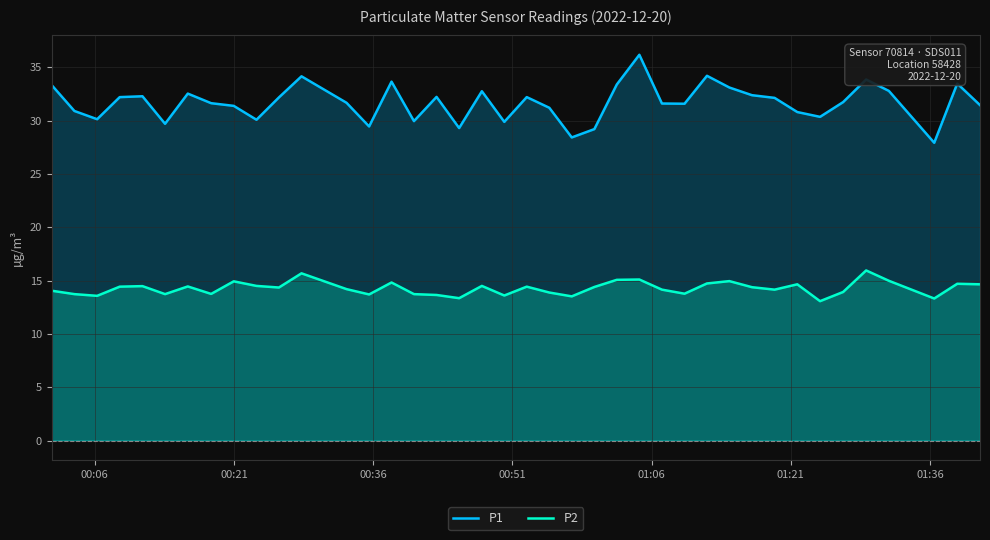

Rank the series by their maximum value, from highest to lowest.

P1, P2